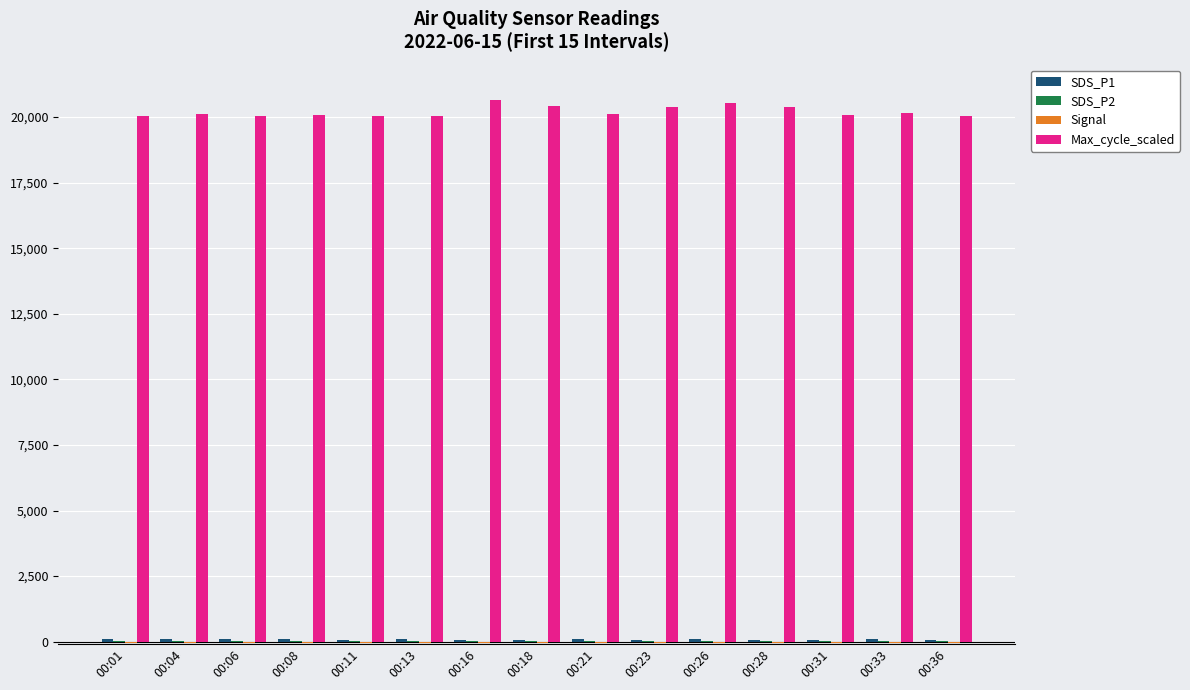

The value of Max_cycle_scaled at 00:08 is 20063.0. True or false?

True